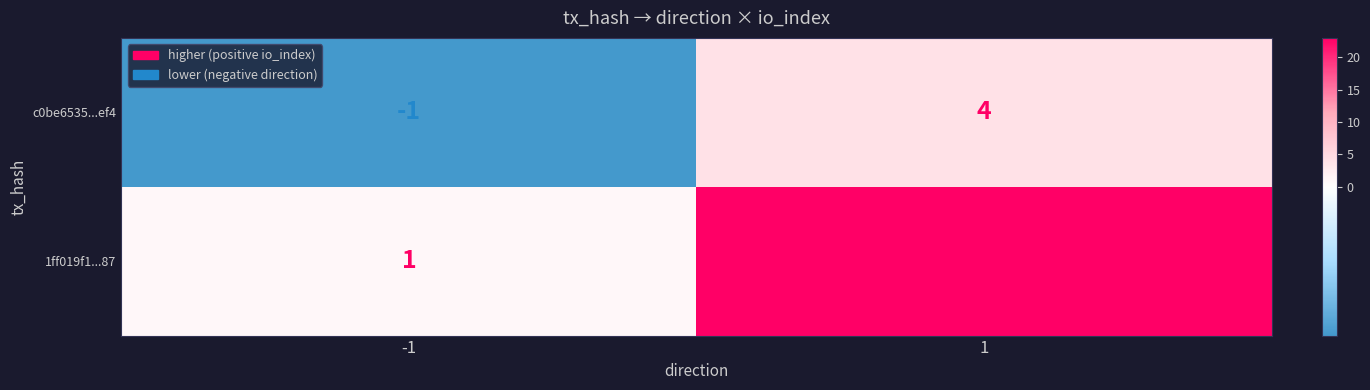

Is the value of 1ff019f1...87 at 1 greater than the value of c0be6535...ef4 at 1?

Yes